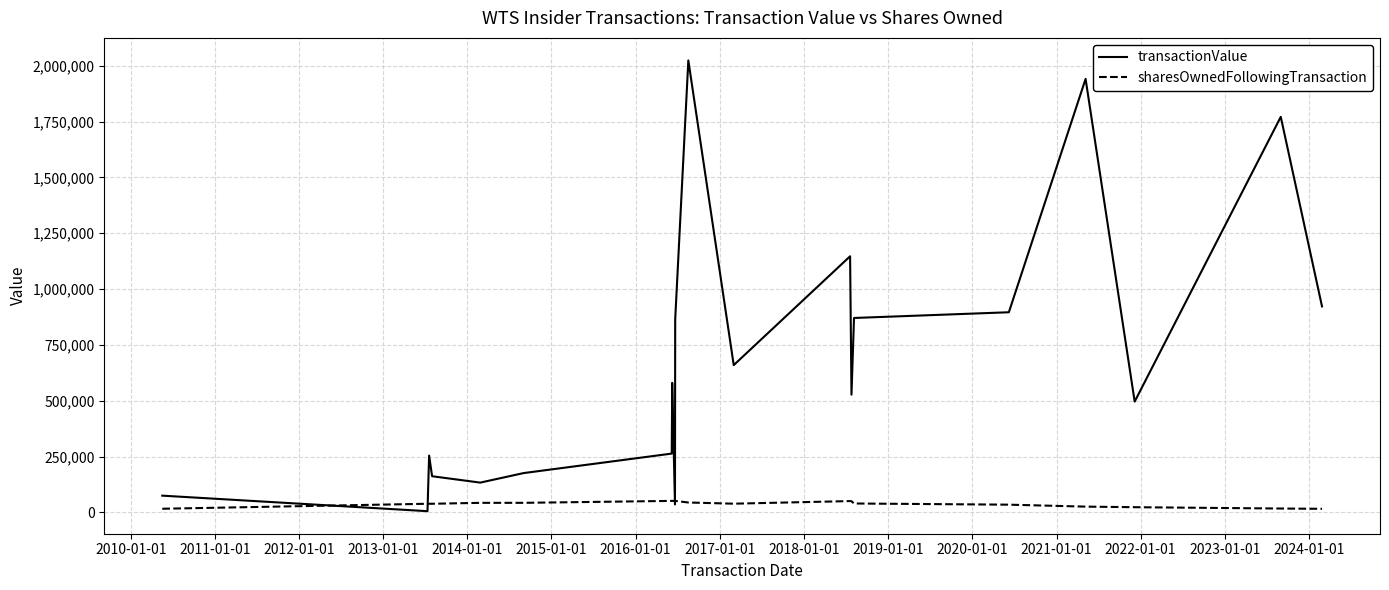

Which series has the largest total across all categories?

transactionValue